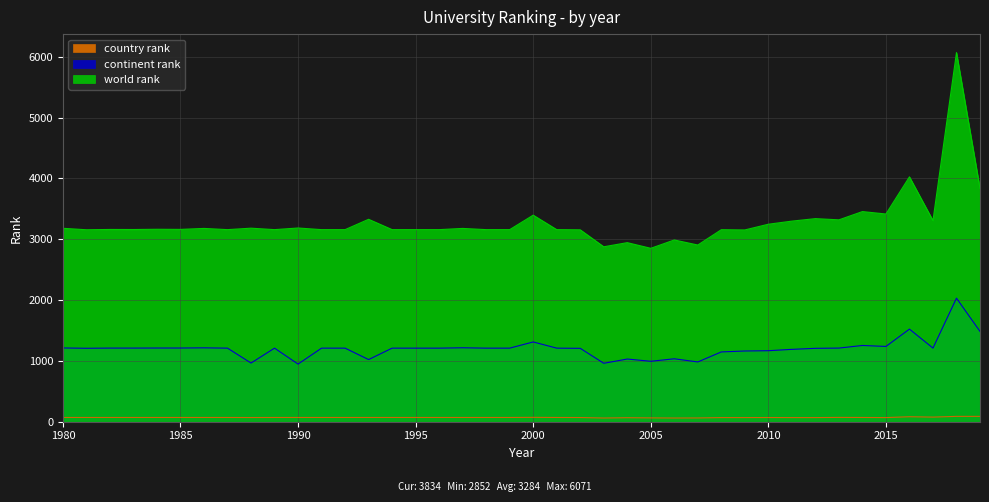

At which category does the chart reach its peak across all series?

2018